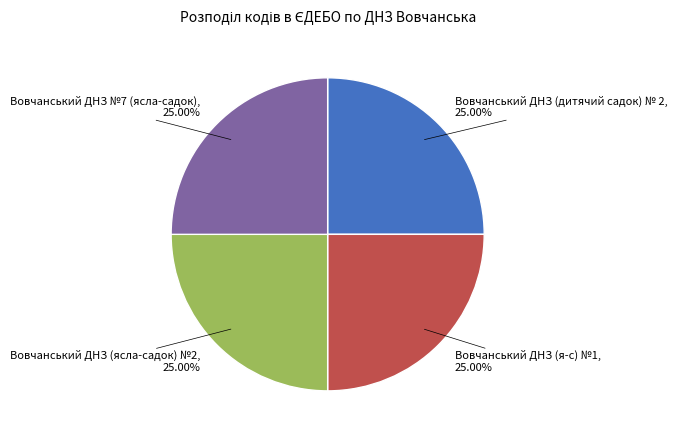

Approximately how many times larger is the value at Вовчанський ДНЗ №7 (ясла-садок) compared to Вовчанський ДНЗ (я-с) №1?

1.0